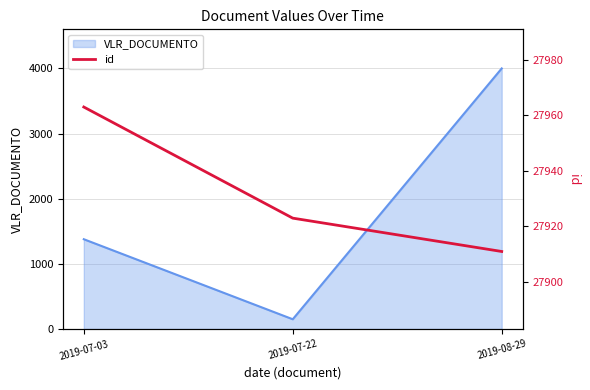

The value of VLR_DOCUMENTO at 2019-07-03 is 2271.2. True or false?

False